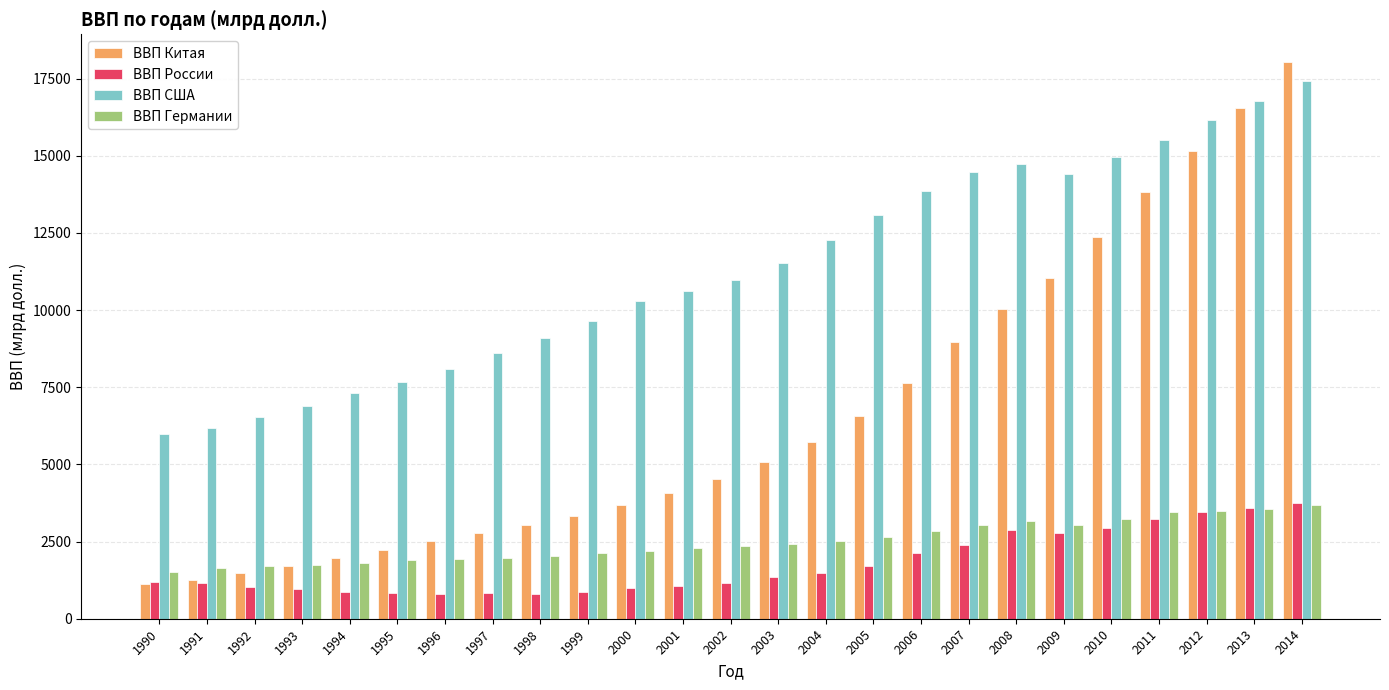

At which label is ВВП США closest to 11699?

2003